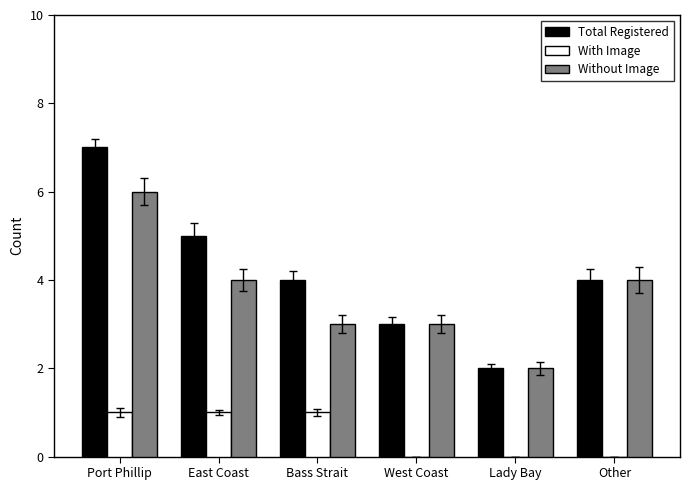

Count the number of categories in the chart.

6